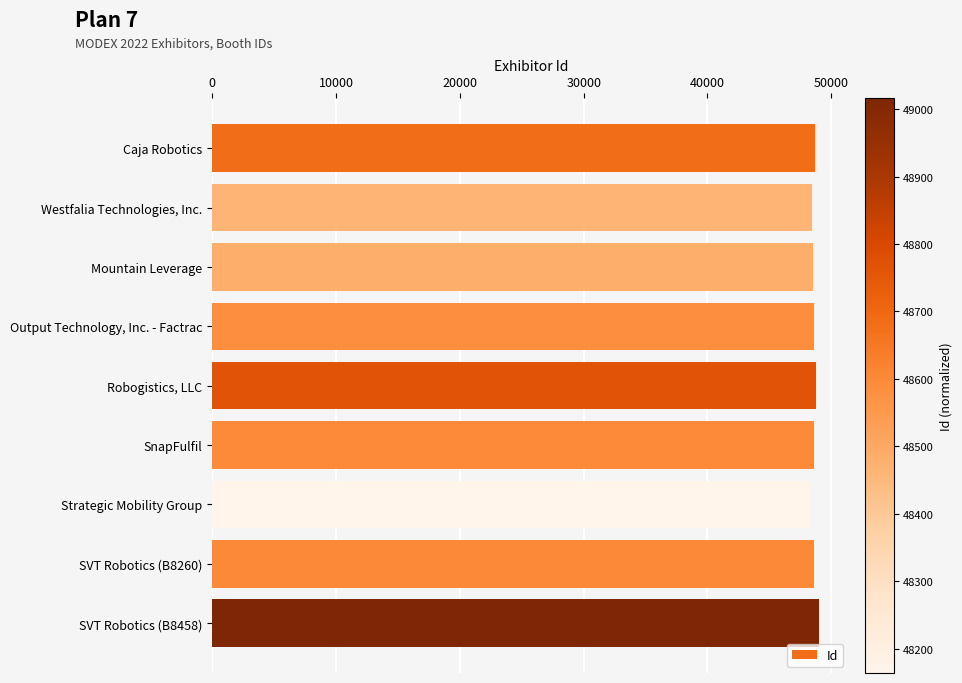

What is the label of the 6th bar from the top?

SnapFulfil